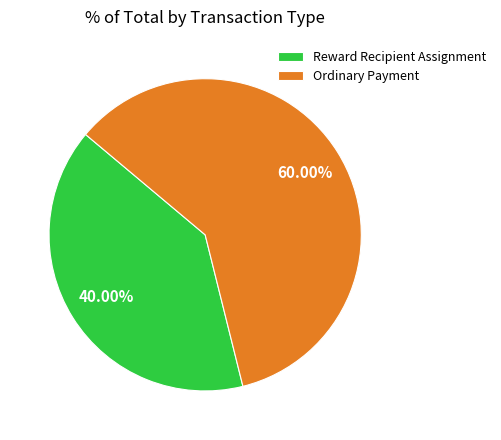

Rank the categories by value from highest to lowest.

Ordinary Payment, Reward Recipient Assignment